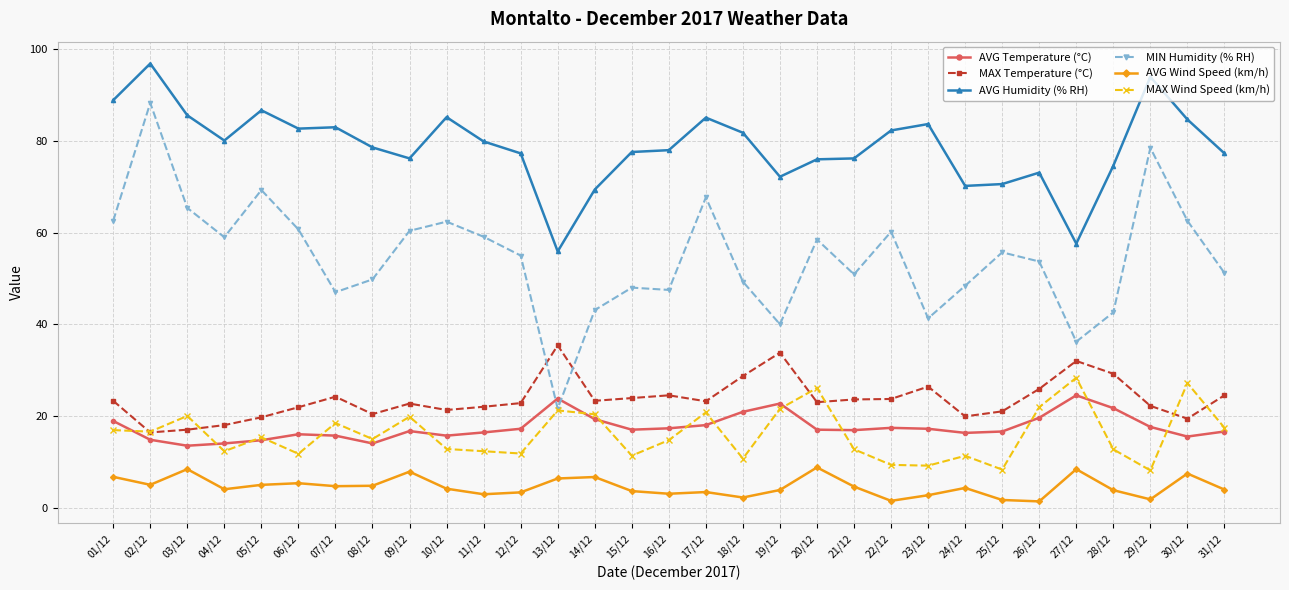

What is the difference between the MAX Temperature (°C) values at 13/12 and 24/12?

15.5